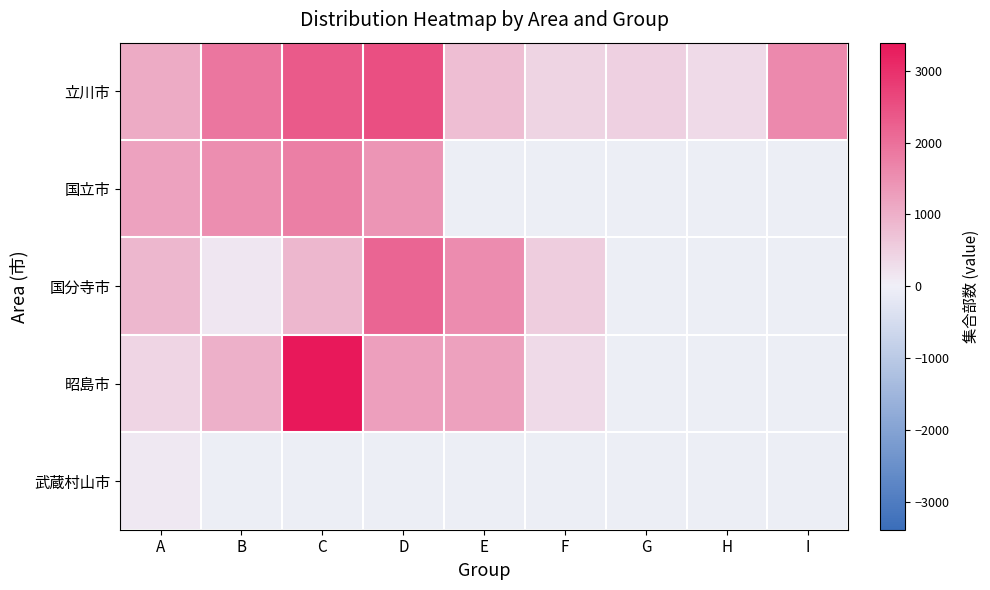

The 立川市 series shows 1890.0 at B. True or false?

True